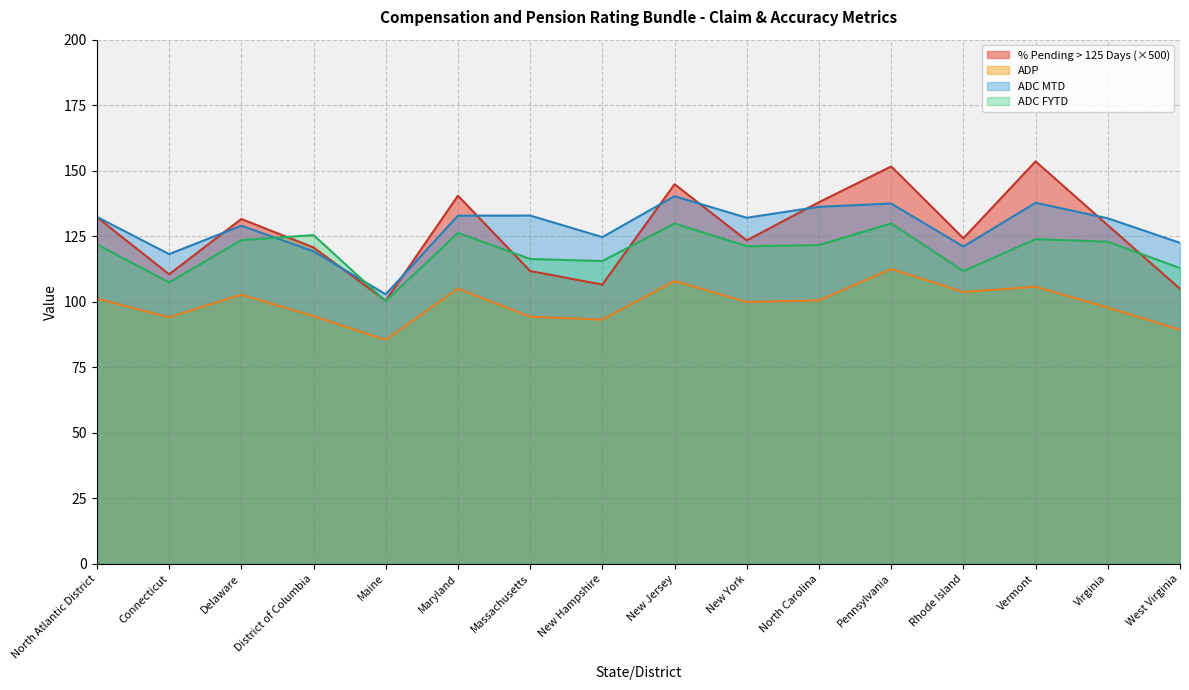

What position from the right is Maine?

12